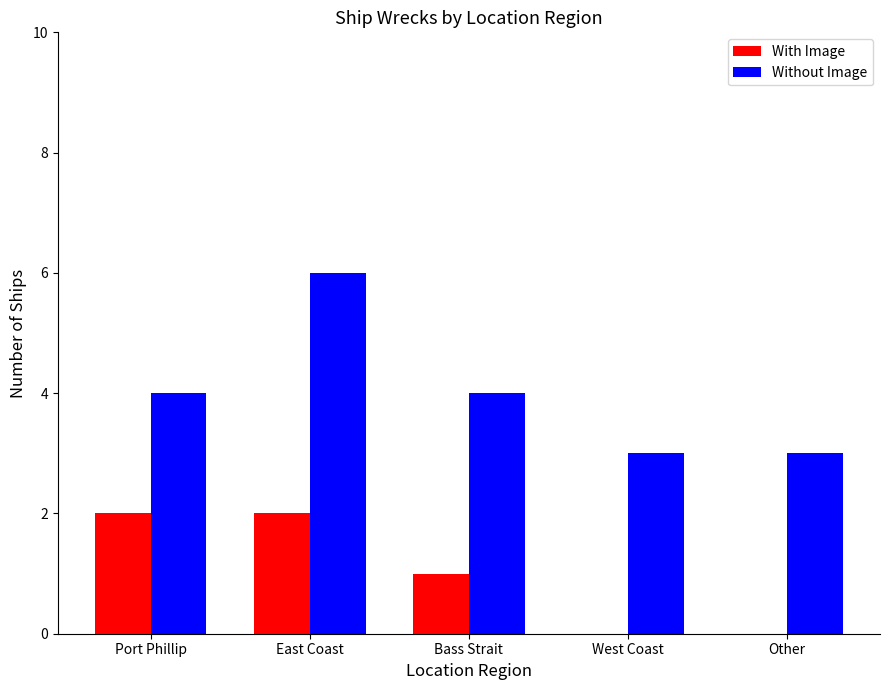

Read the Without Image value at Other.

3